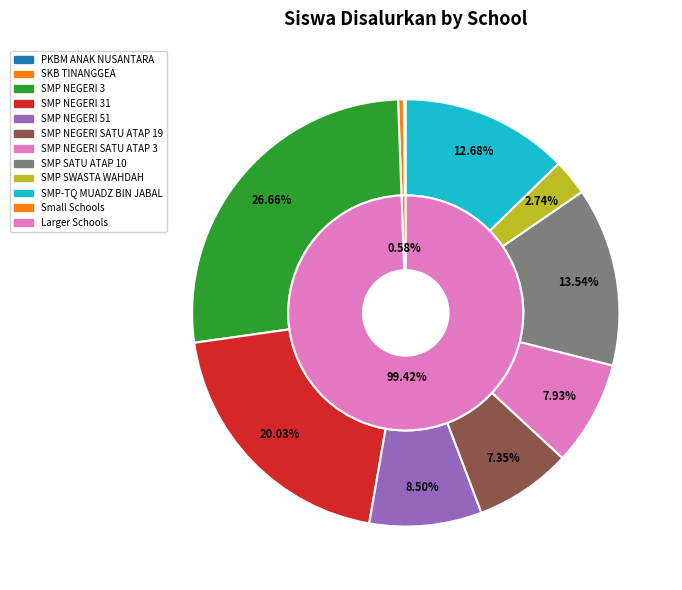

What is the change in value from SMP NEGERI 51 to SMP SATU ATAP 10?

+35